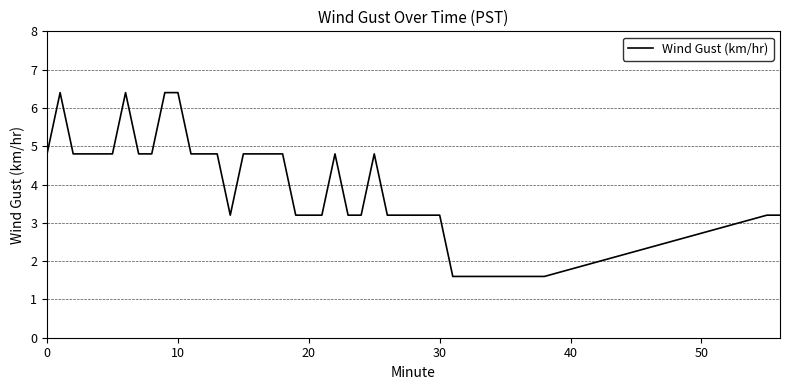

What is the minimum value shown in the chart?

1.6